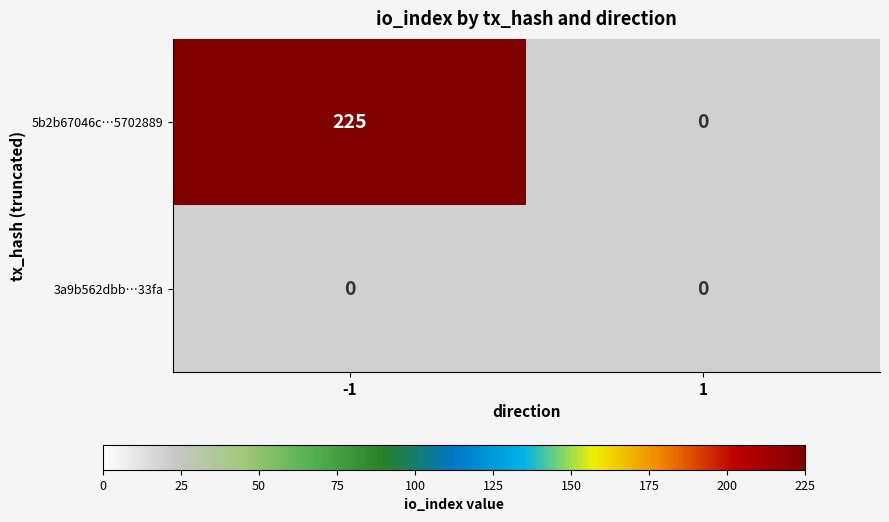

Count the number of categories in the chart.

2